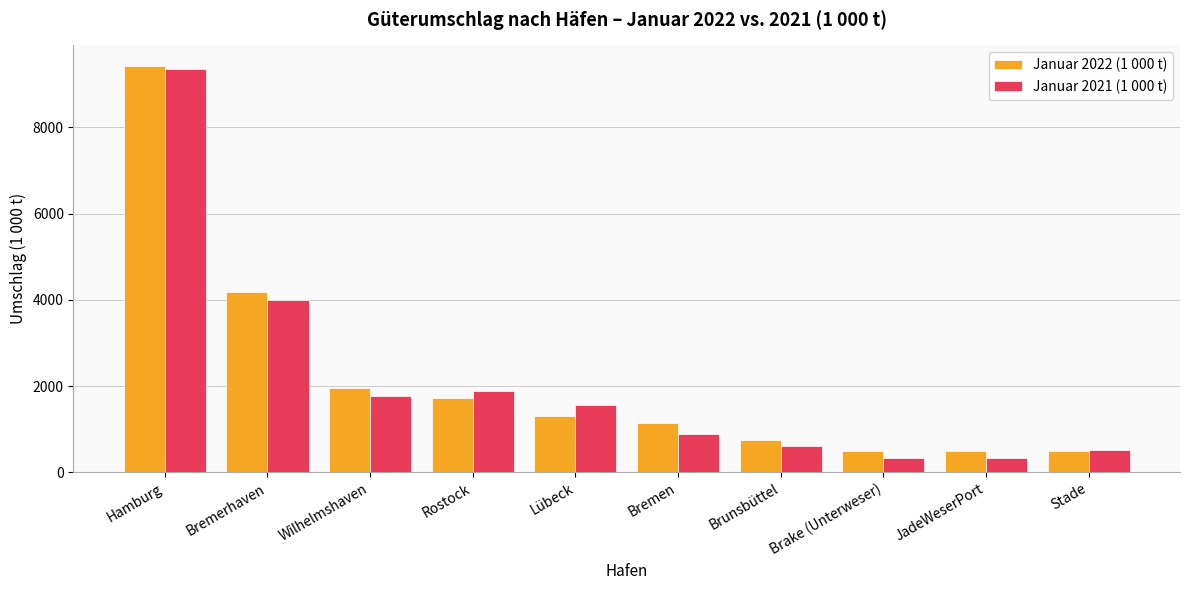

What is the sum of the Januar 2022 (1 000 t) values at Rostock and Stade?

2215.0